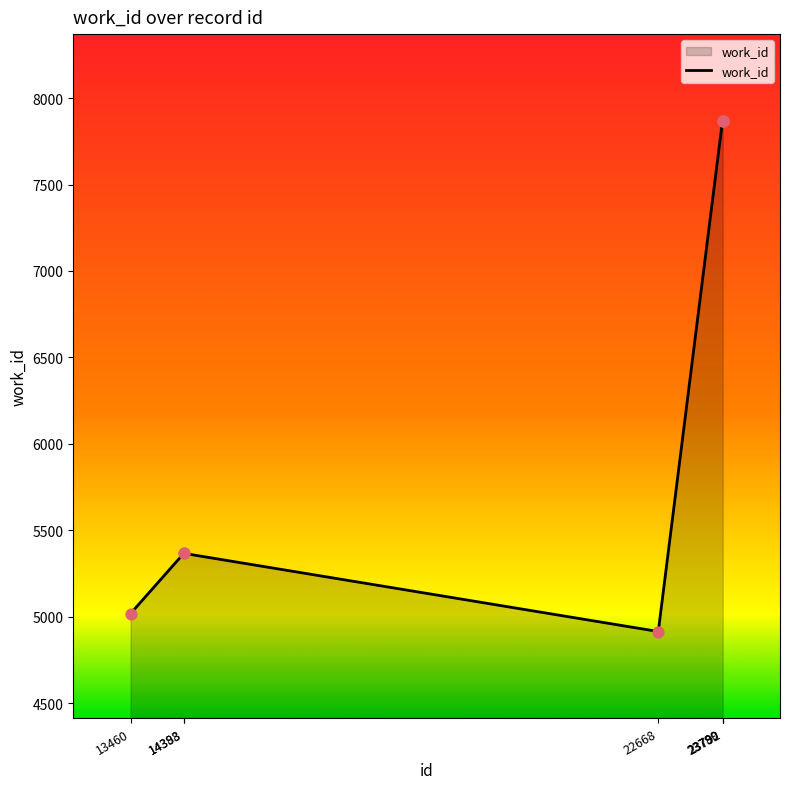

What is the change in value from 13460 to 23789?

+2852